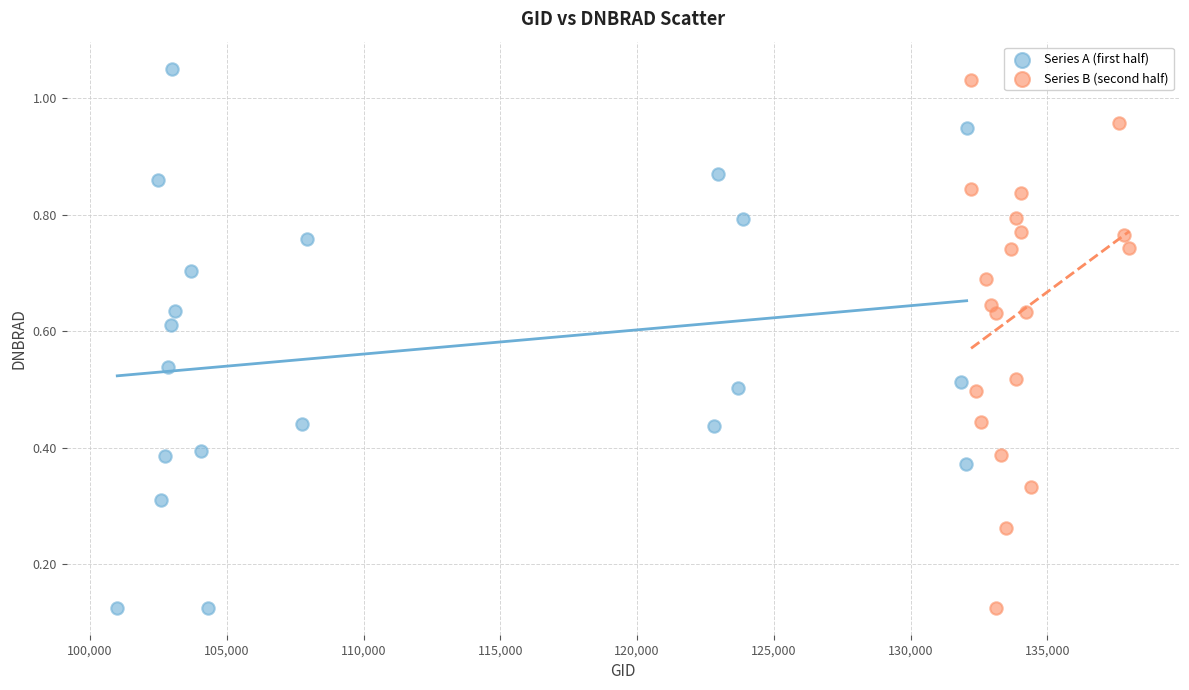

What are all the series names shown in the legend?

Series A (first half), Series B (second half)